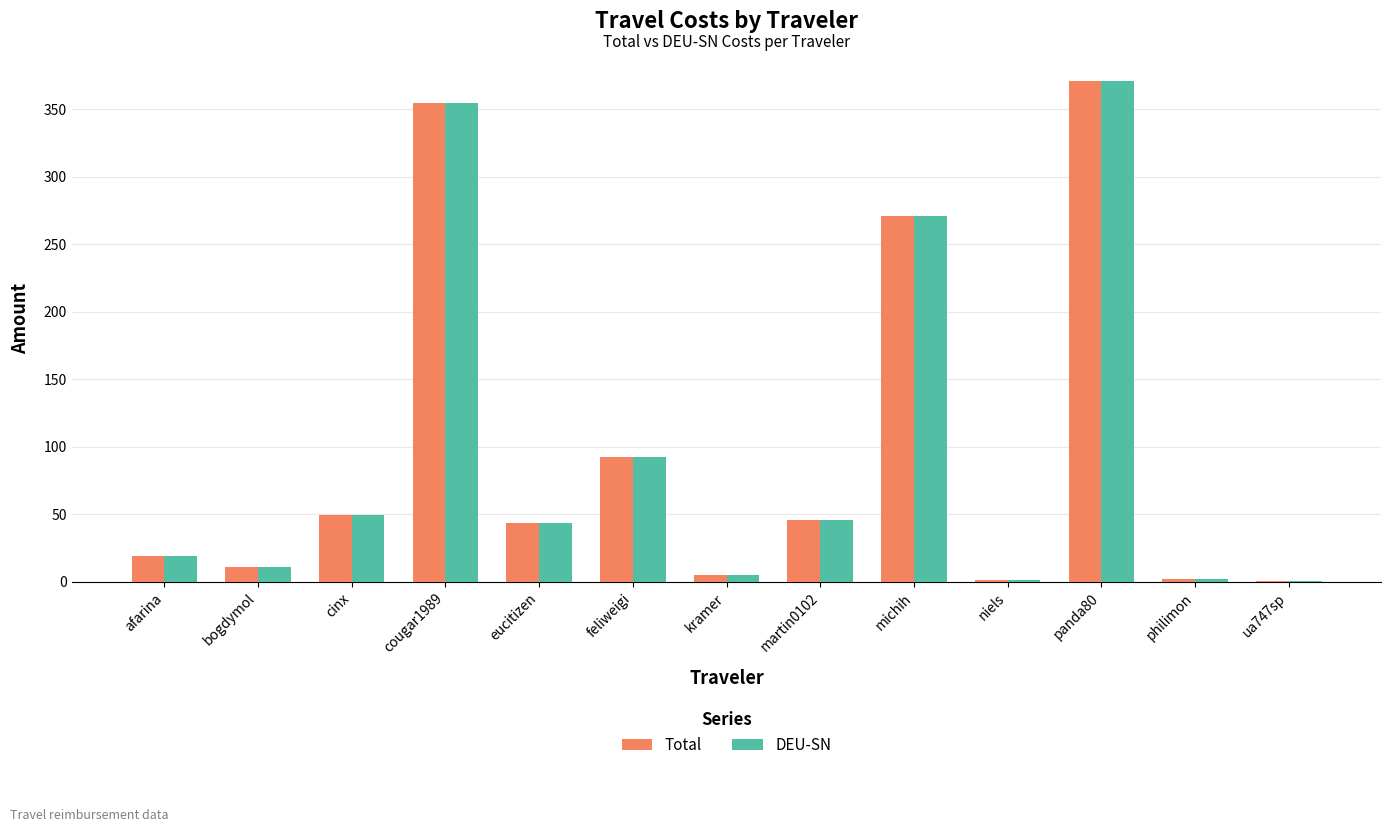

What is the sum of all Total values?

1266.4